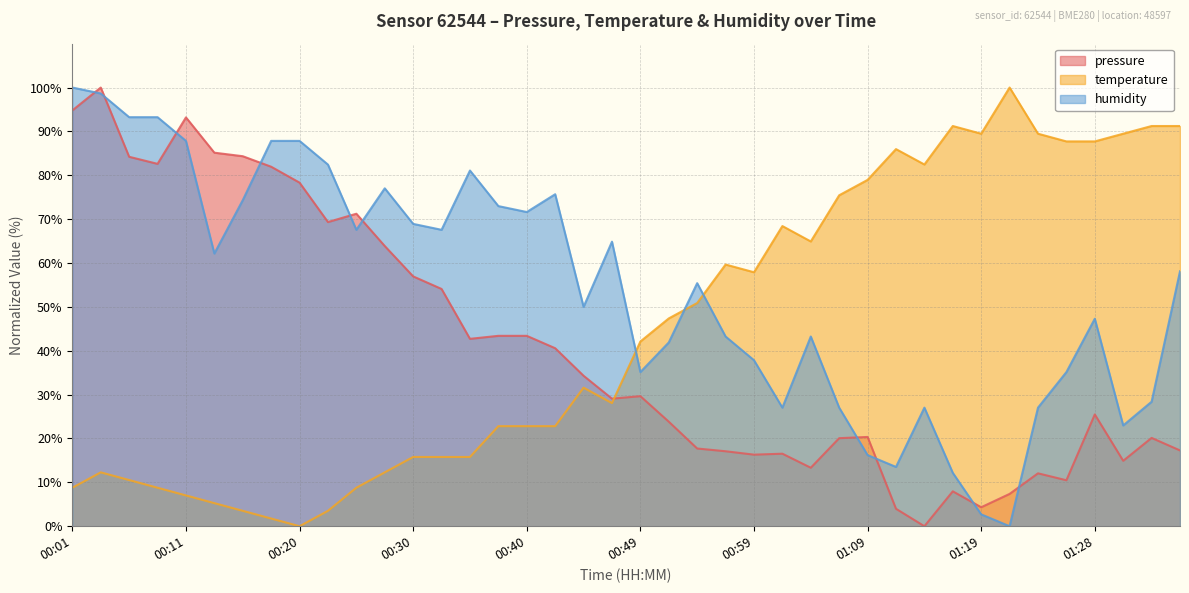

Which series ends up on top after the final intersection of pressure and temperature?

temperature